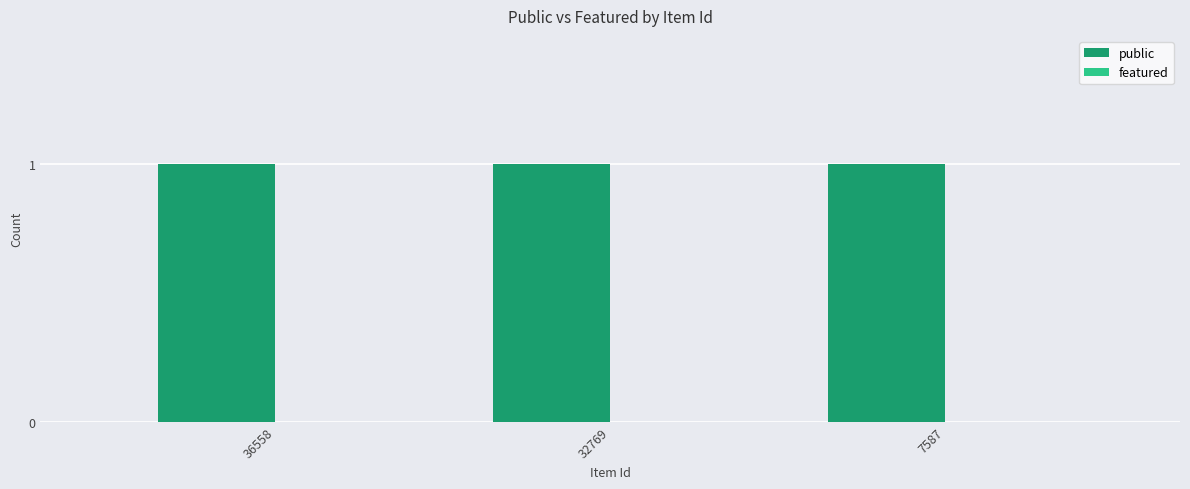

At 32769, list the series in order from largest to smallest.

public, featured